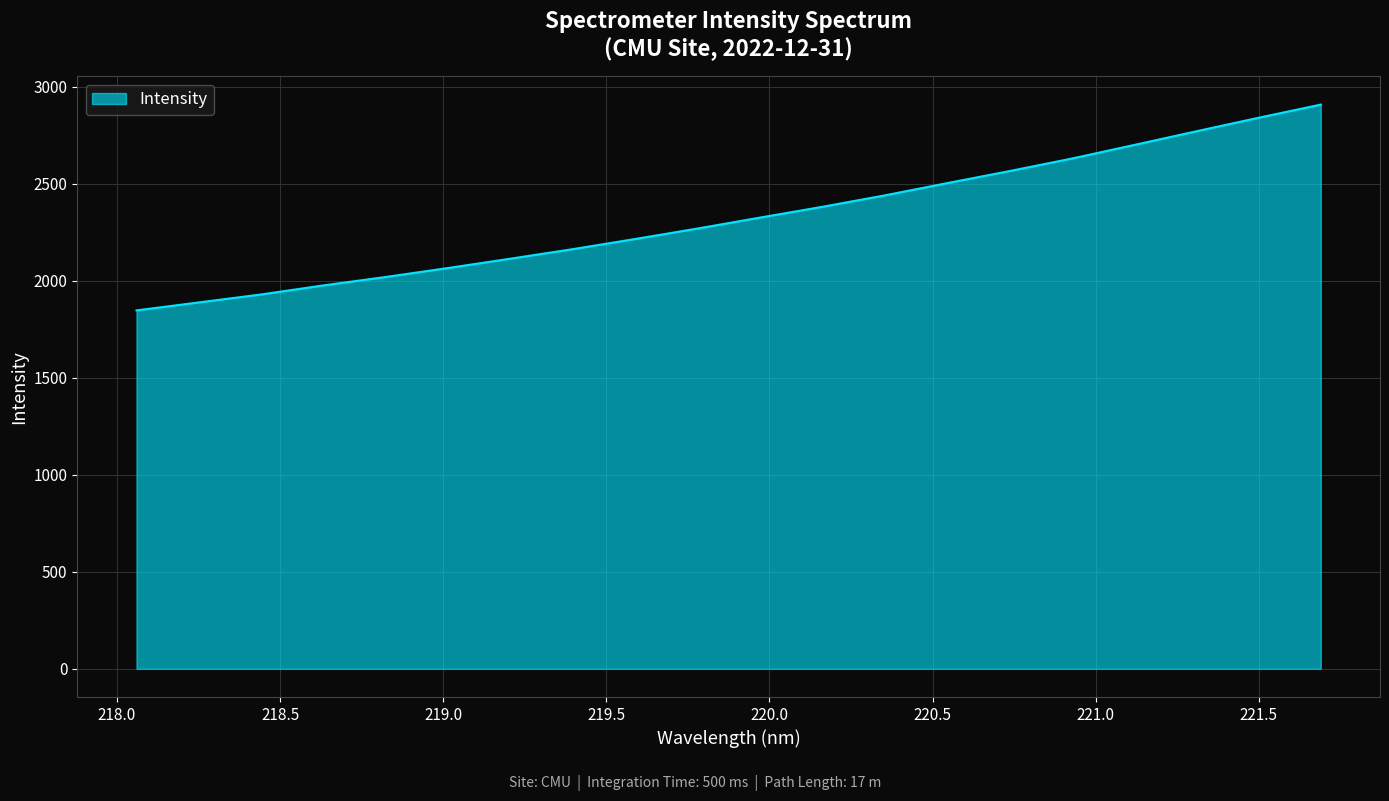

What is the maximum value shown in the chart?

2908.5